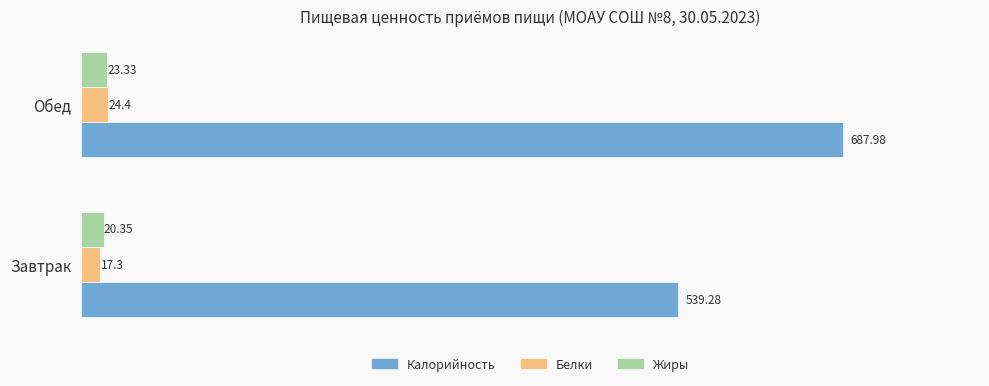

Rank the categories by Белки value from lowest to highest.

Завтрак, Обед